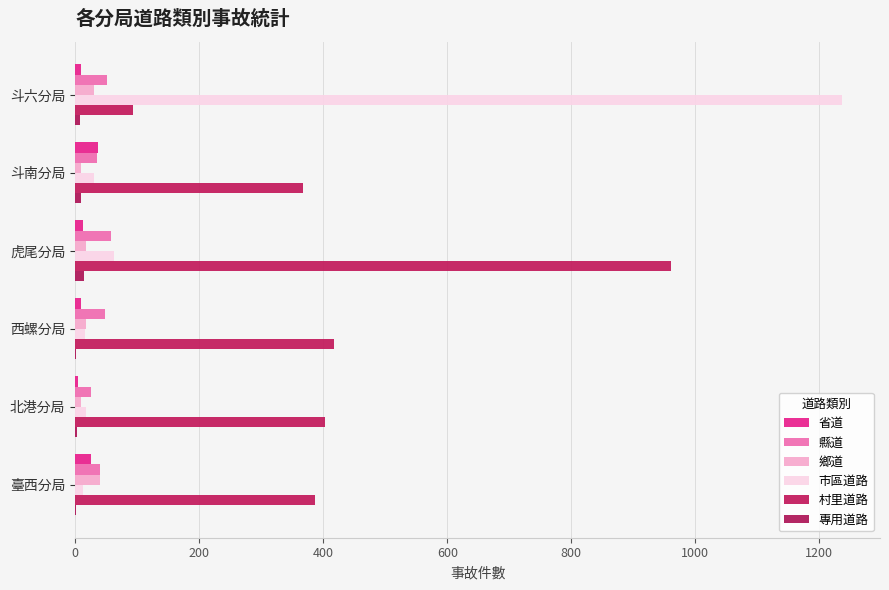

How many data points does each series have?

6